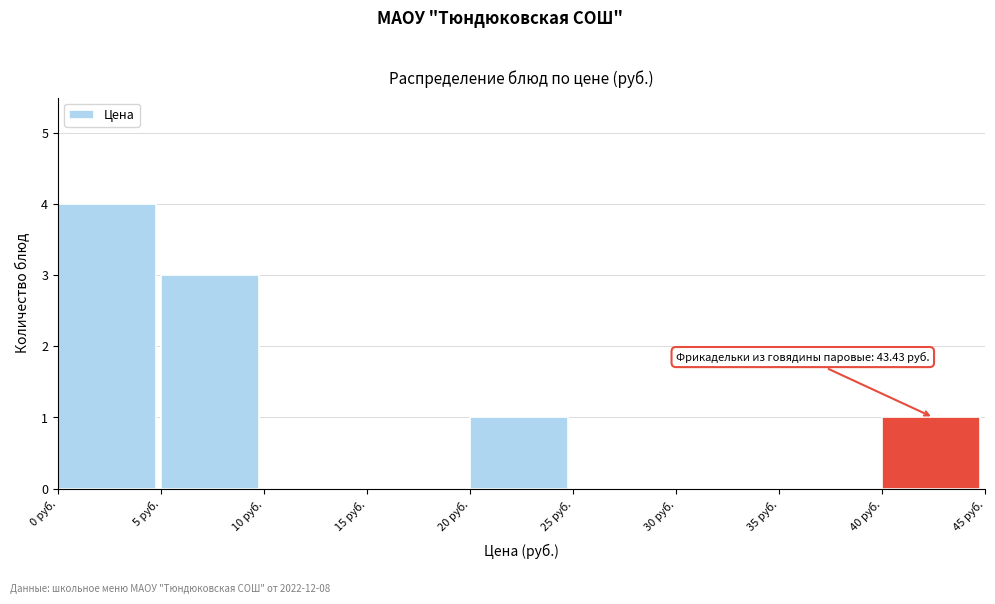

Which range on the x-axis has the tallest bar?

0 to 5